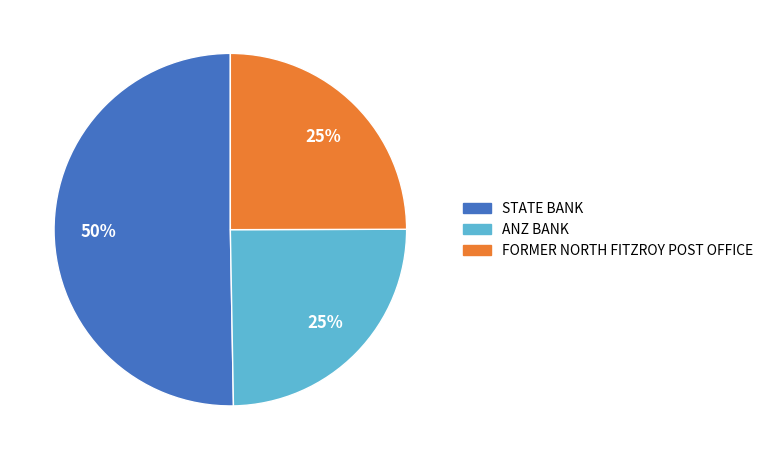

What is the ratio of the value at ANZ BANK to the value at STATE BANK?

0.5